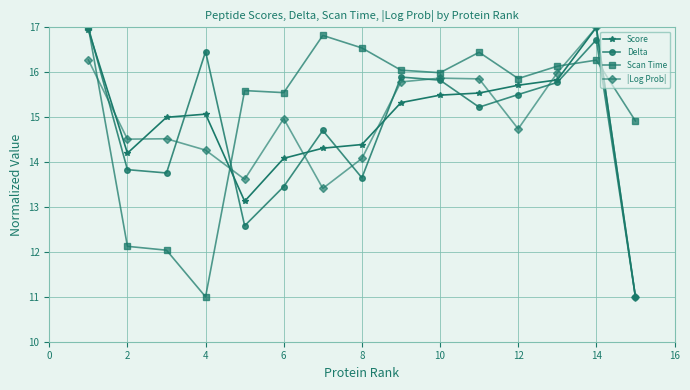

What is the value of the Scan Time point at the 9th from the left?

16.0